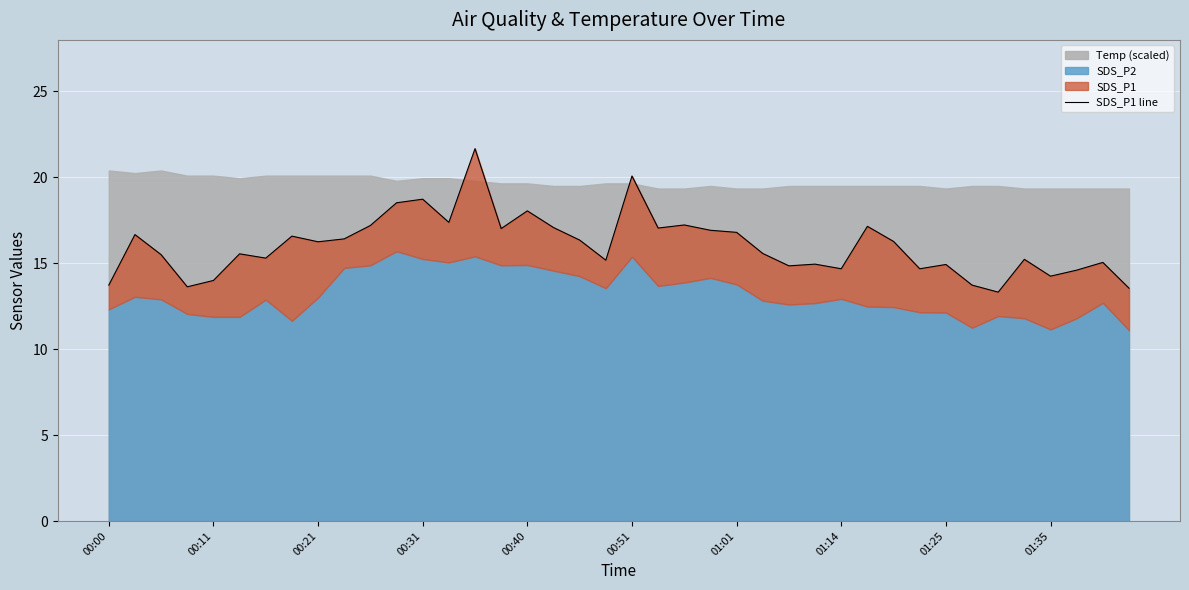

What is the value of the 16th point from the left?

17.0